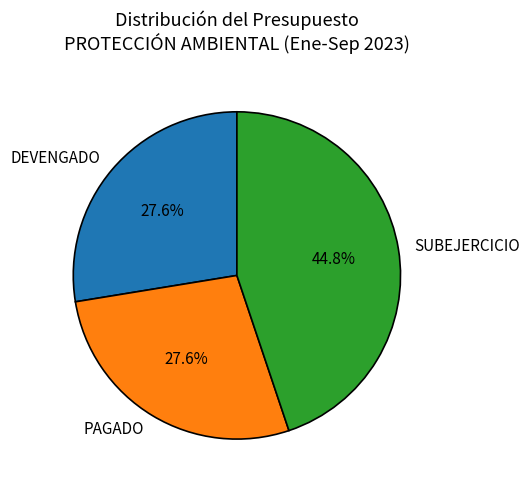

Combined, what portion of the pie is DEVENGADO and SUBEJERCICIO?

72.4%